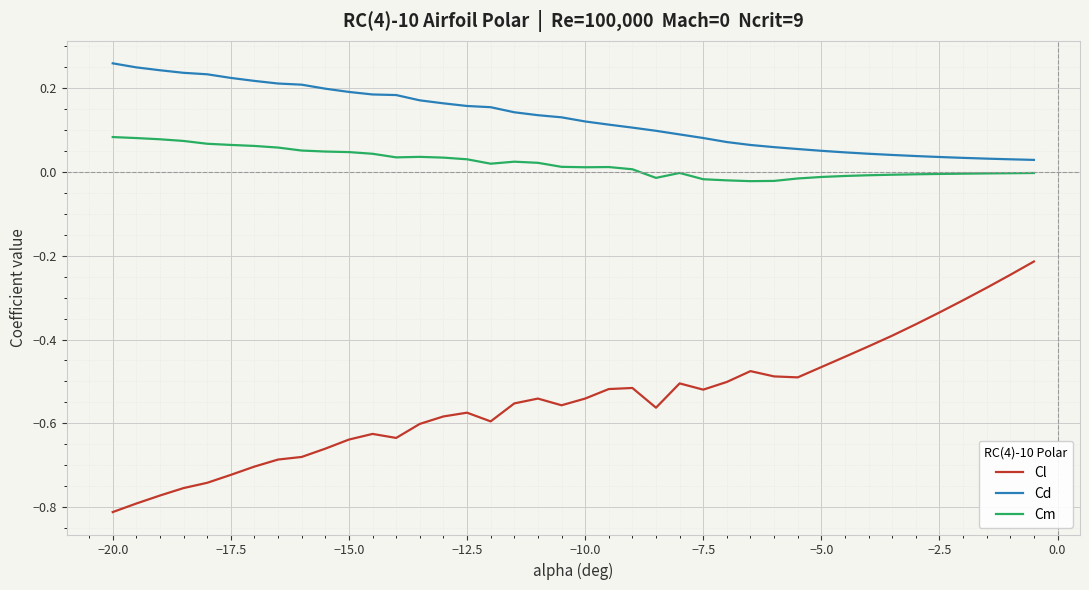

Which series has the widest spread of values?

Cl